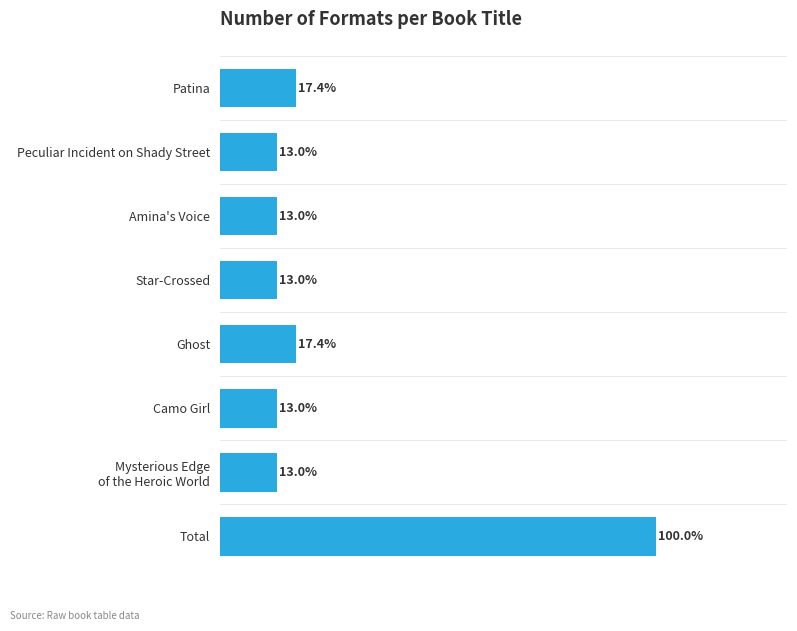

Does the chart contain any negative values?

No